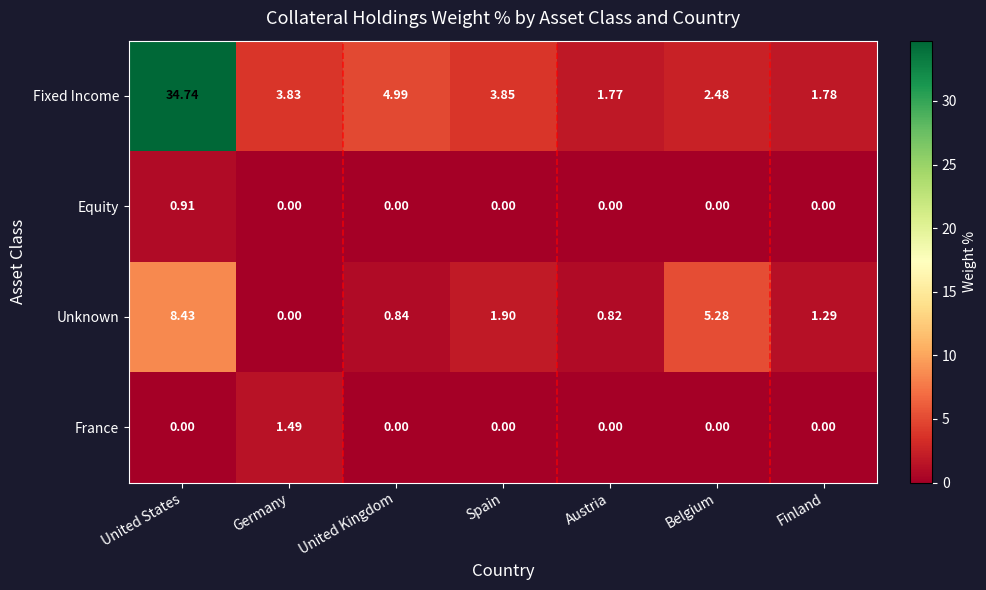

How many data points does each series have?

7